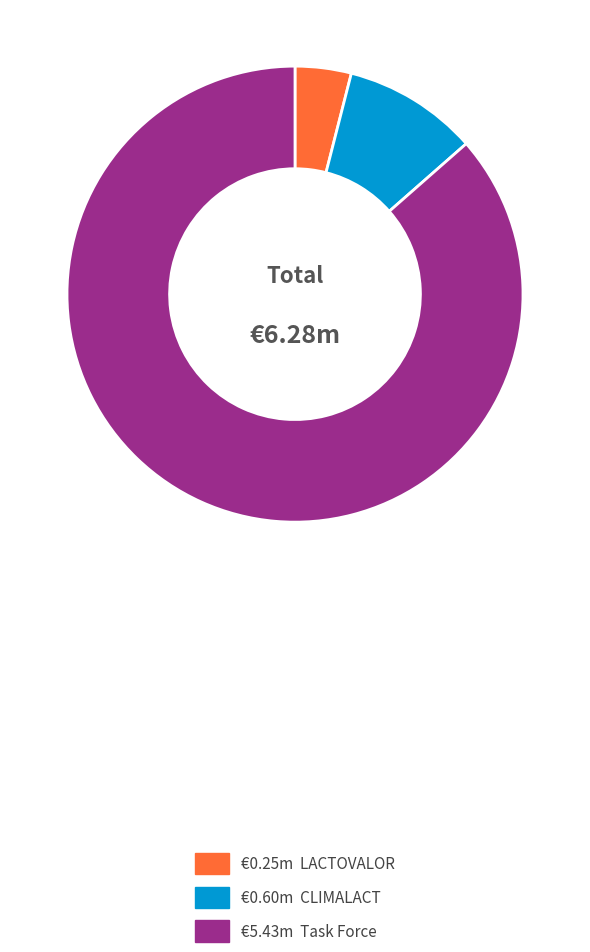

Is there a majority slice in this chart?

Yes